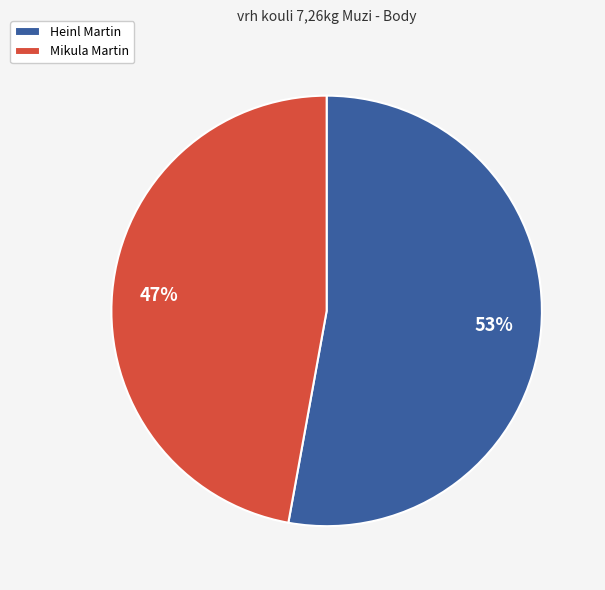

Does Heinl Martin account for over 50% of the chart?

Yes